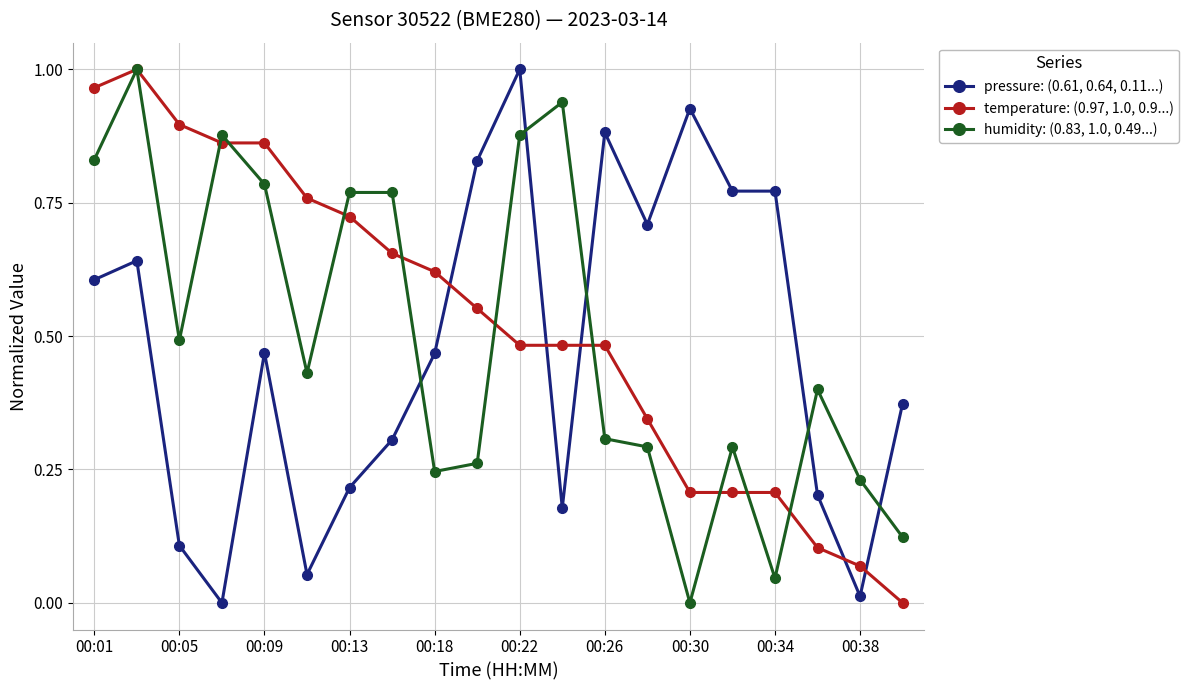

True or false: pressure: (0.61, 0.64, 0.11...) has more than 0 interior local peaks.

True